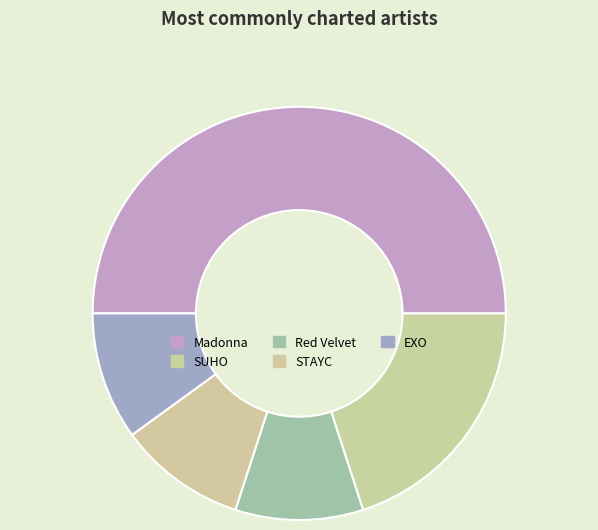

Count the number of slices in the pie.

5